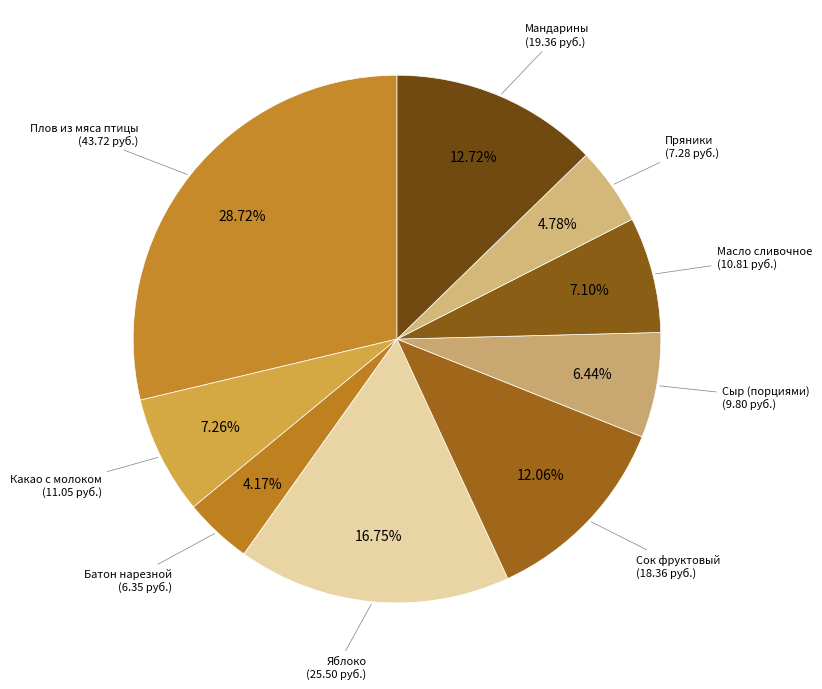

Count the number of slices in the pie.

9